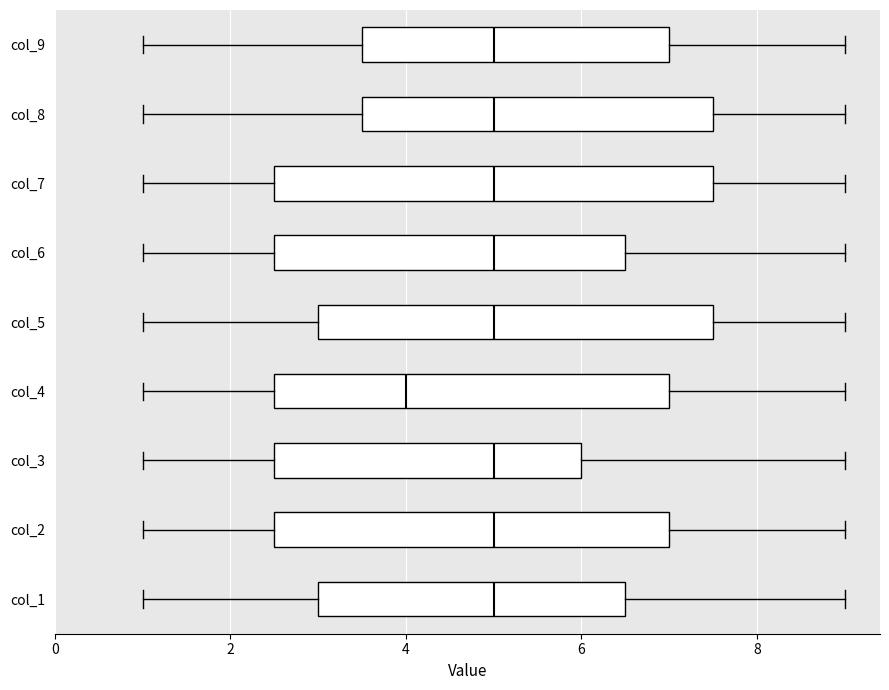

Reading bottom to top, transcribe this box plot: for each box, give where its median line is, the range the box spans, and where its two whiskers end, as read against the x-axis. The values are not printed on the chart, so give them approximately, as read against the axis.

col_1: median 5.0, box 3.0 to 6.6, whiskers 1.0 to 9.0
col_2: median 5.0, box 2.6 to 7.0, whiskers 1.0 to 9.0
col_3: median 5.0, box 2.6 to 6.0, whiskers 1.0 to 9.0
col_4: median 4.0, box 2.6 to 7.0, whiskers 1.0 to 9.0
col_5: median 5.0, box 3.0 to 7.6, whiskers 1.0 to 9.0
col_6: median 5.0, box 2.6 to 6.6, whiskers 1.0 to 9.0
col_7: median 5.0, box 2.6 to 7.6, whiskers 1.0 to 9.0
col_8: median 5.0, box 3.6 to 7.6, whiskers 1.0 to 9.0
col_9: median 5.0, box 3.6 to 7.0, whiskers 1.0 to 9.0